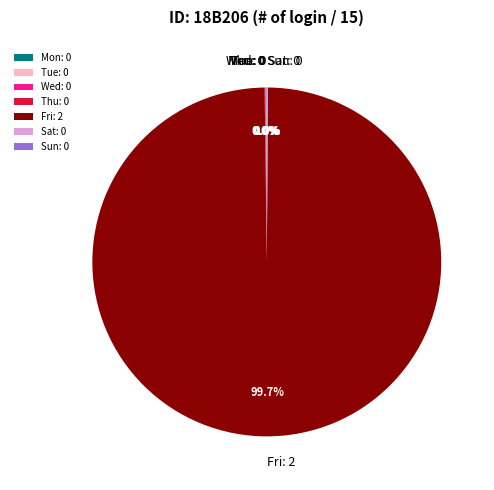

Is there any slice that represents more than half of the pie?

Yes